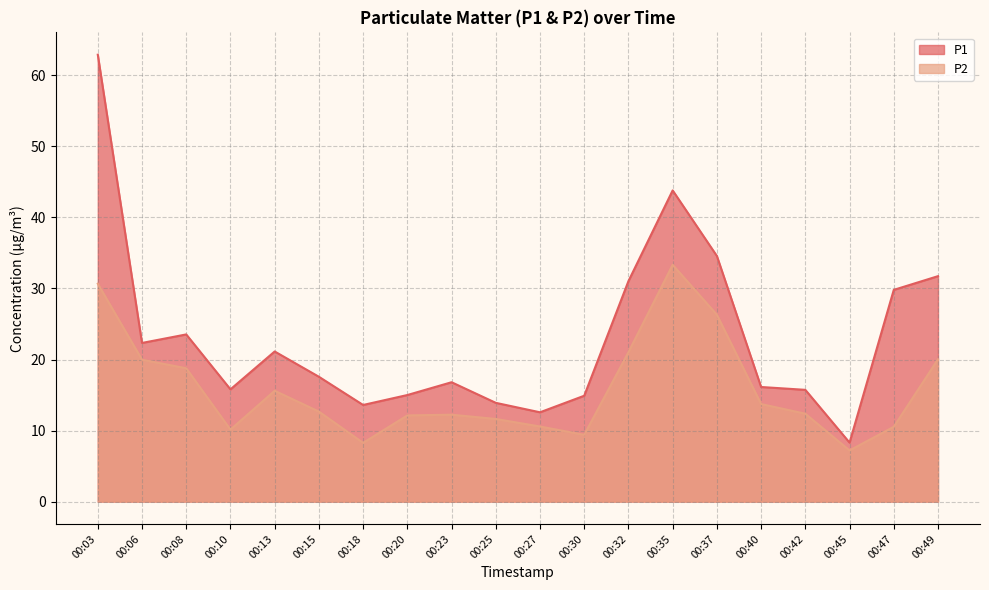

What is the total value across all series at 00:40?

29.9